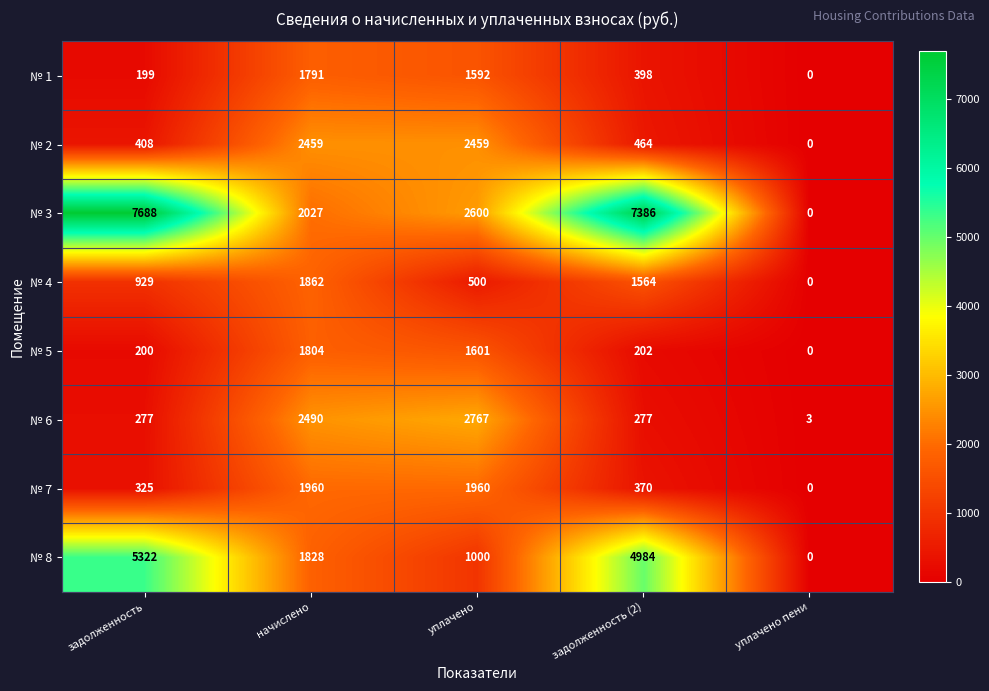

Which series changed the most between уплачено and задолженность (2)?

№ 3